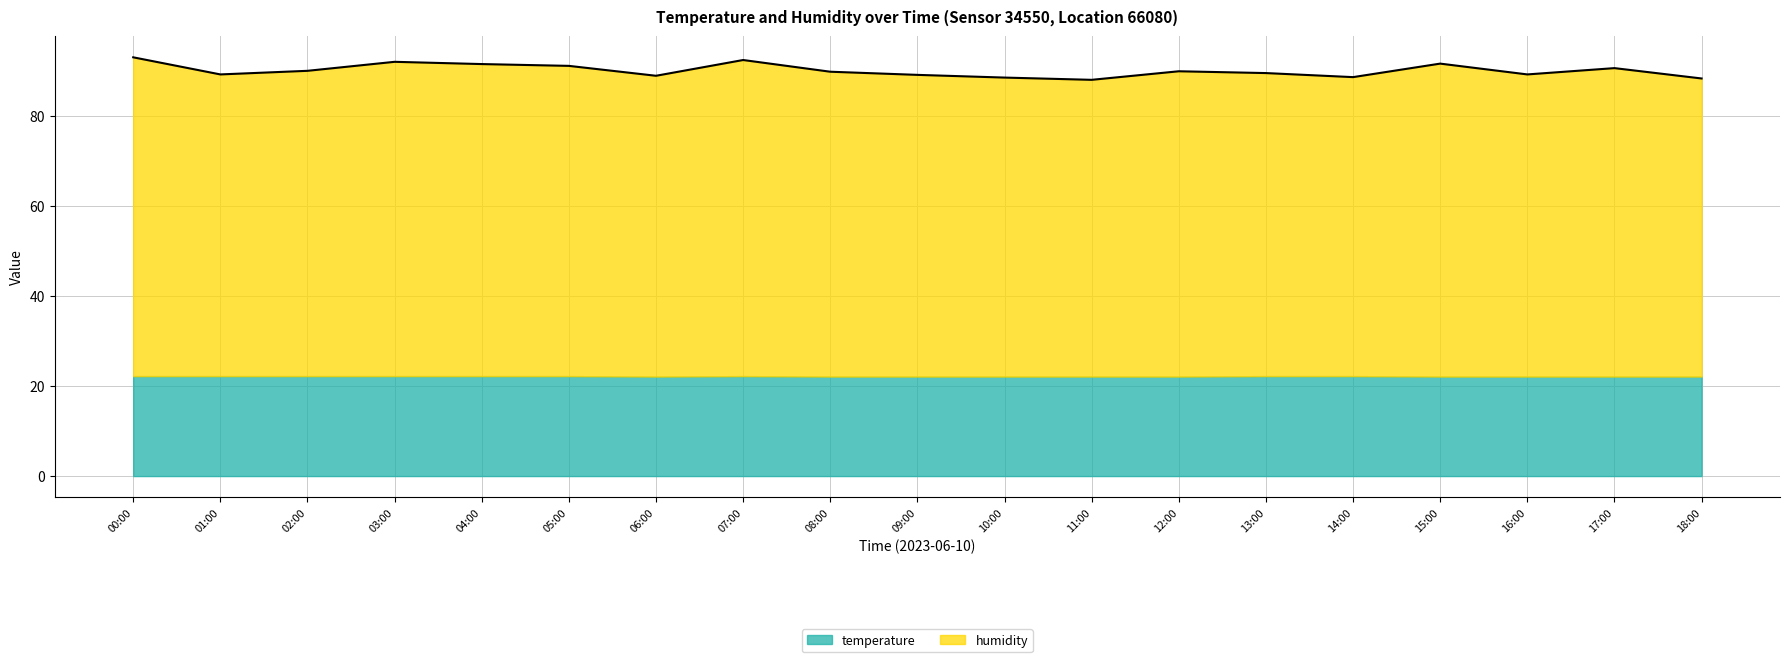

What is the value of the 4th point from the left?

92.0